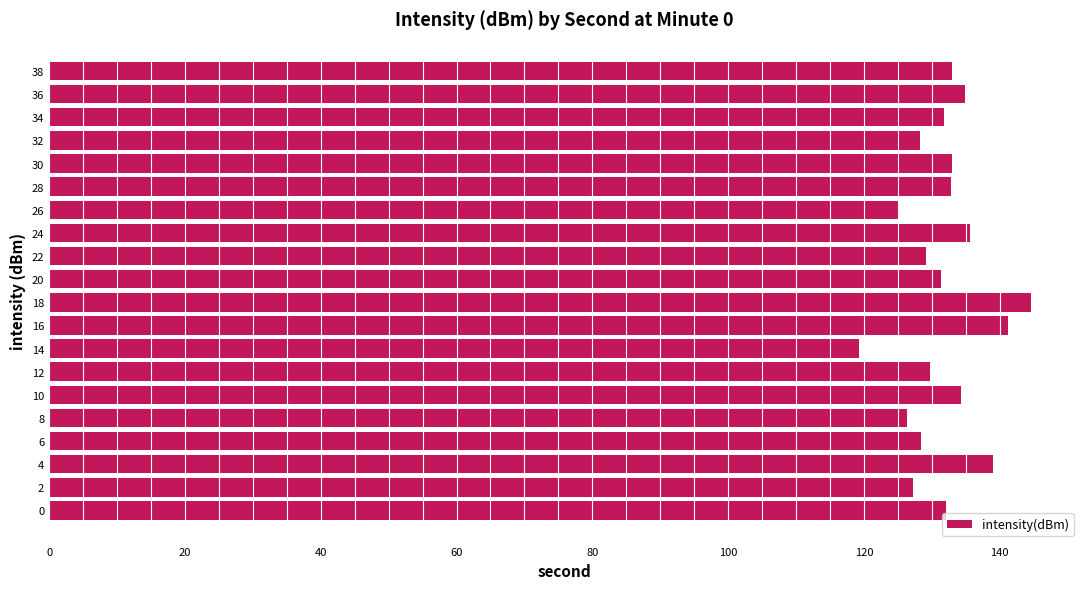

Are the bars grouped side by side (vs. stacked)?

No